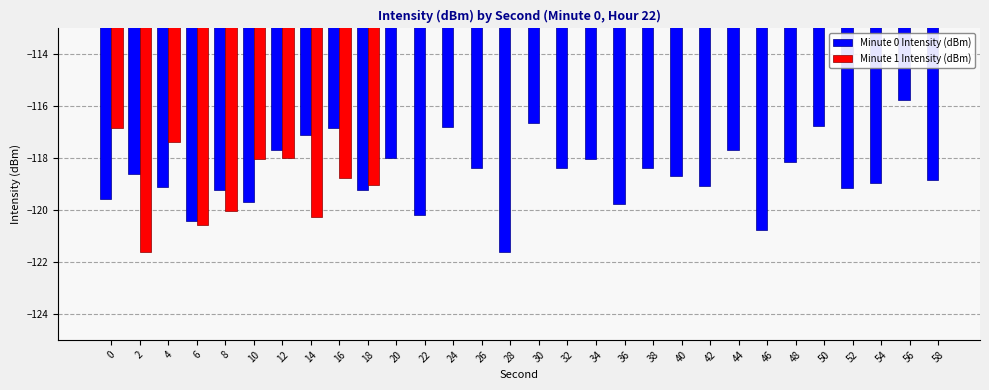

What is the sum of all Minute 0 Intensity (dBm) values?

-3557.3